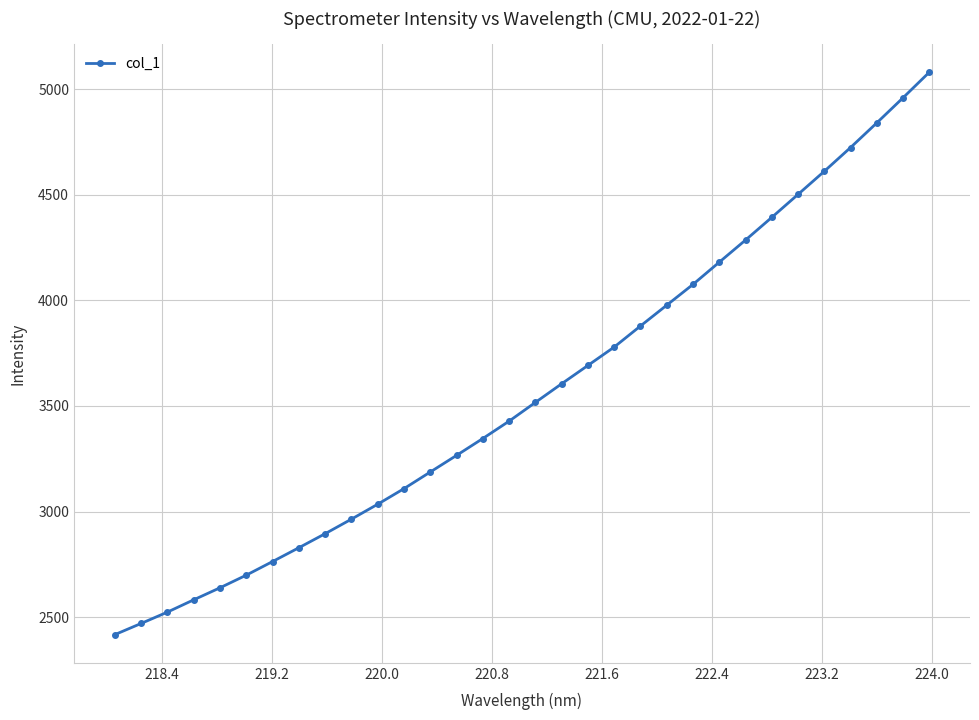

What is the minimum value shown in the chart?

2416.6